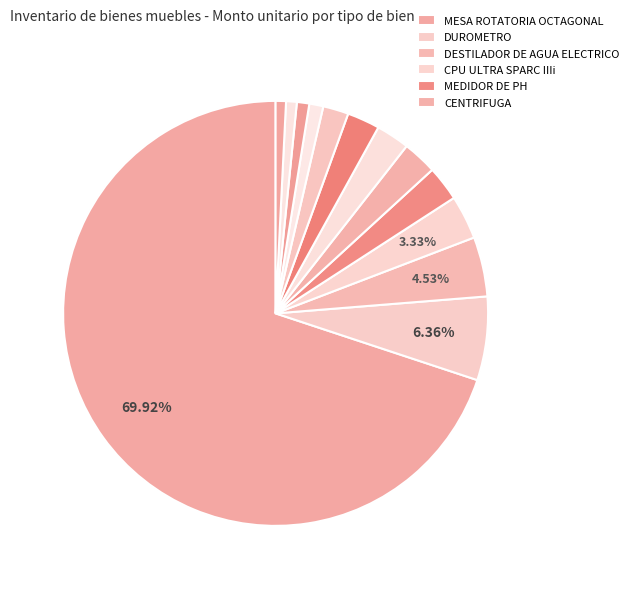

Does any single category account for the majority?

Yes